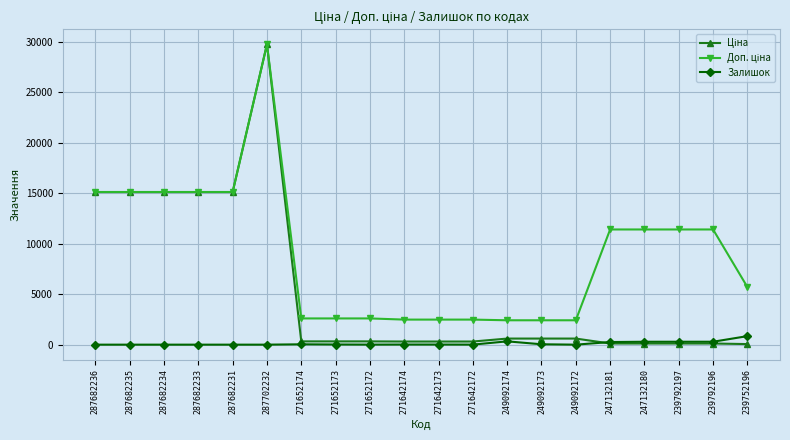

The Залишок series shows 0.0 at 287682233. True or false?

True